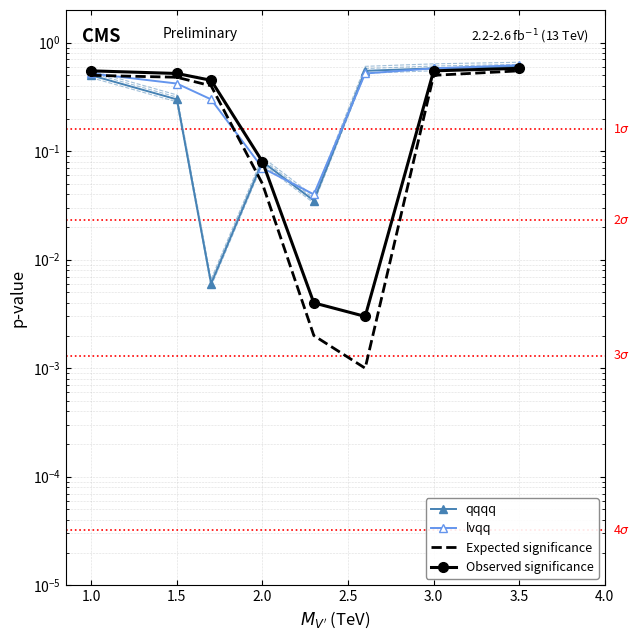

The lvqq series shows 0.1 at 1.5. True or false?

False